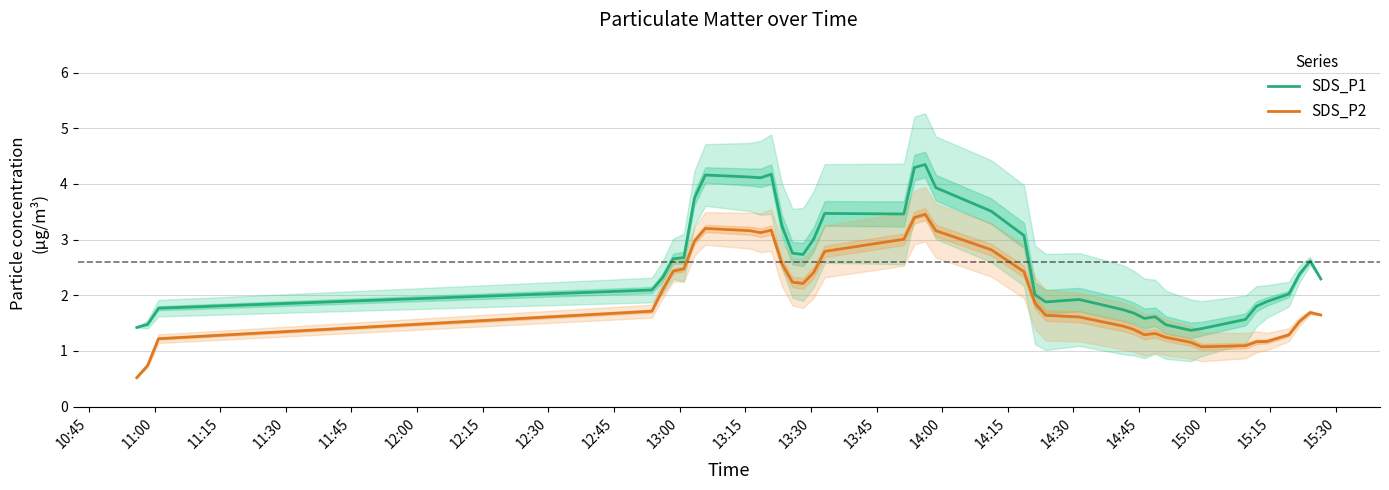

How many values in the SDS_P1 series are below 2?

15